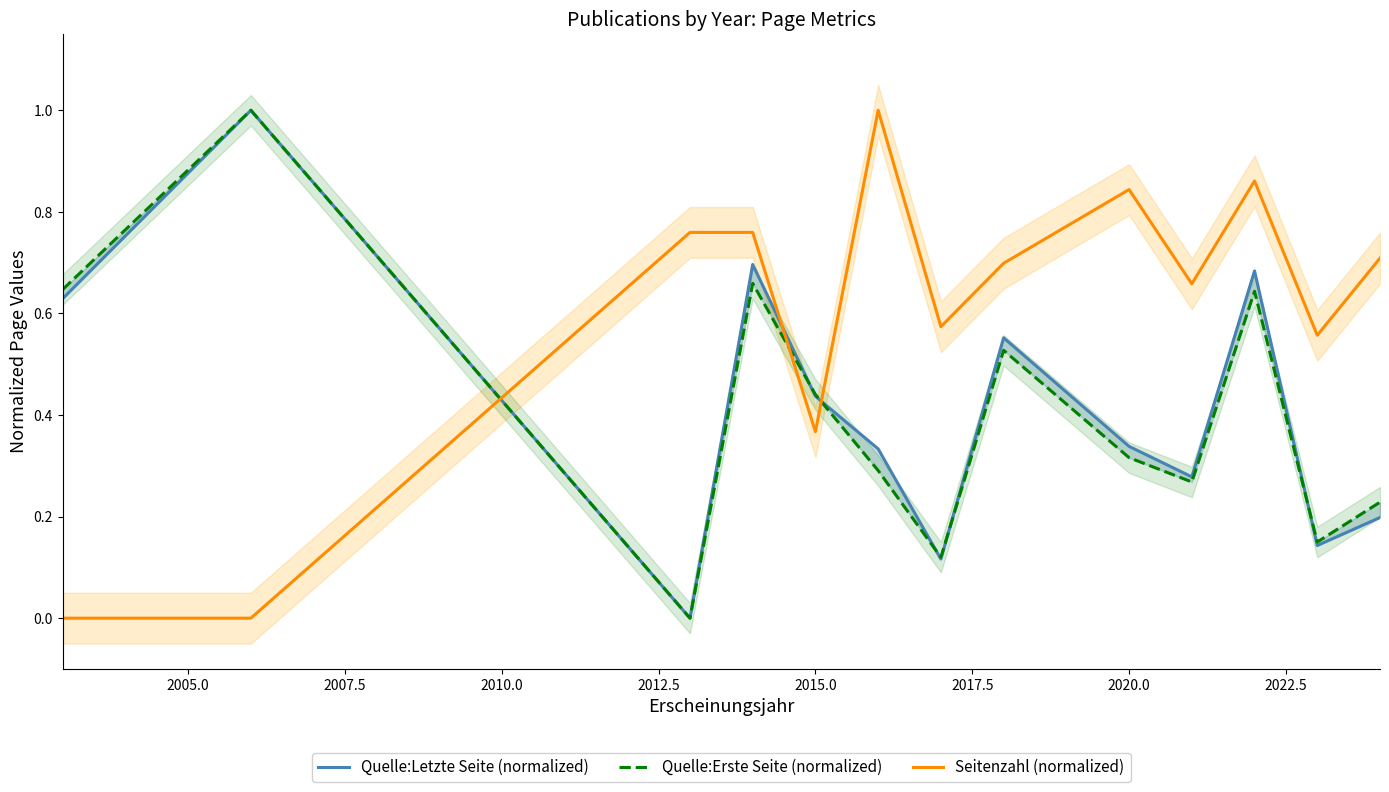

What is the highest value of the Seitenzahl (normalized) series?

1.0